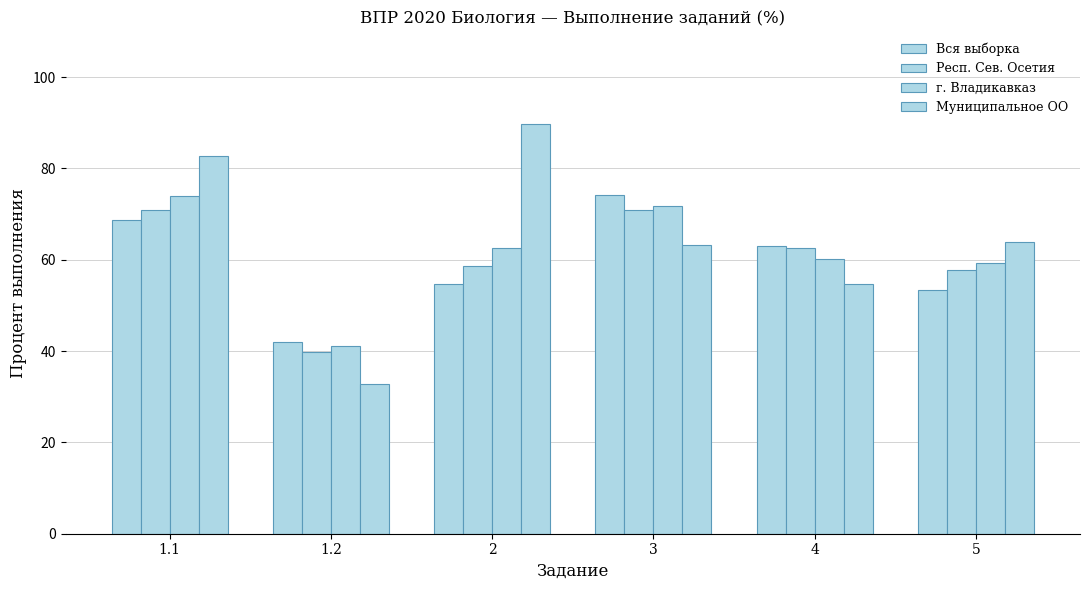

Which series changed the most between 3 and 4?

г. Владикавказ